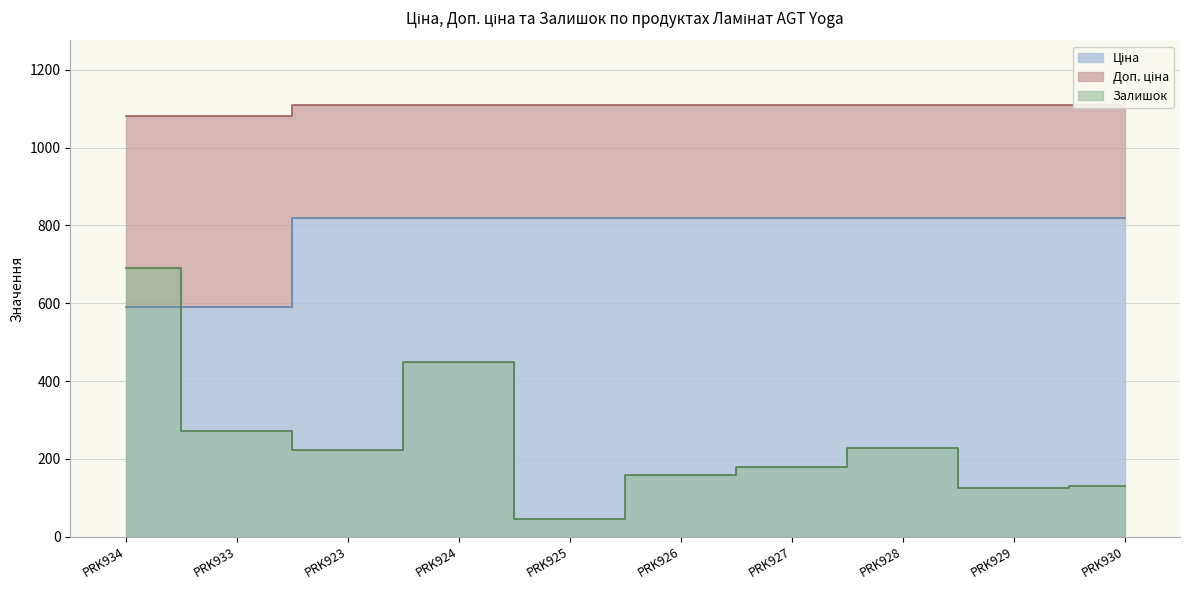

Reading left to right, extract all data points from this chart.

Ціна: 589.9	589.9	818.5	818.5	818.5	818.5	818.5	818.5	818.5	818.5
Доп. ціна: 1081.7	1081.7	1109.2	1109.2	1109.2	1109.2	1109.2	1109.2	1109.2	1109.2
Залишок: 690.0	272.0	223.0	450.0	46.0	158.0	178.0	229.0	125.0	129.0